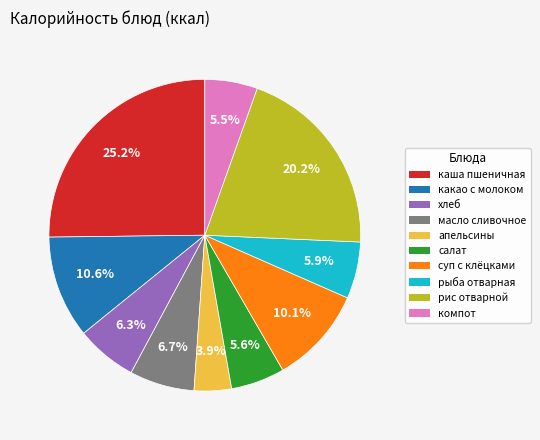

Which category has the biggest portion of the pie?

каша пшеничная